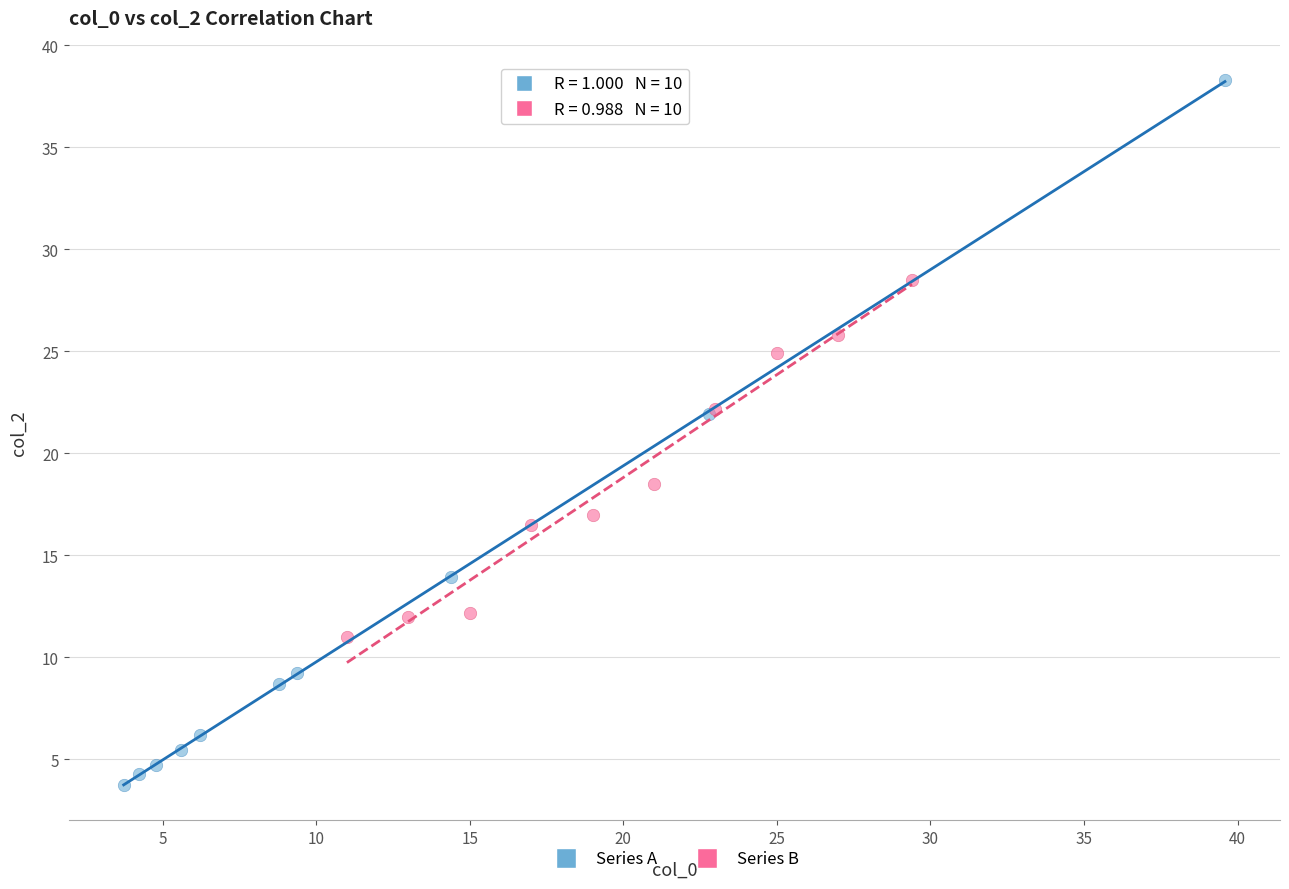

What are all the series names shown in the legend?

Series A, Series B